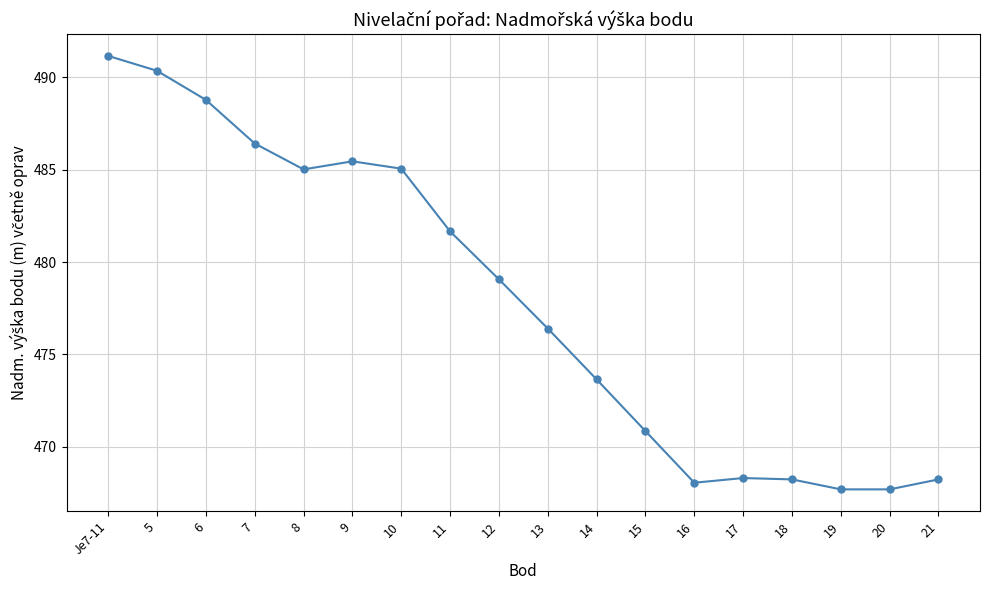

Is this an area chart (filled region under the line)?

No